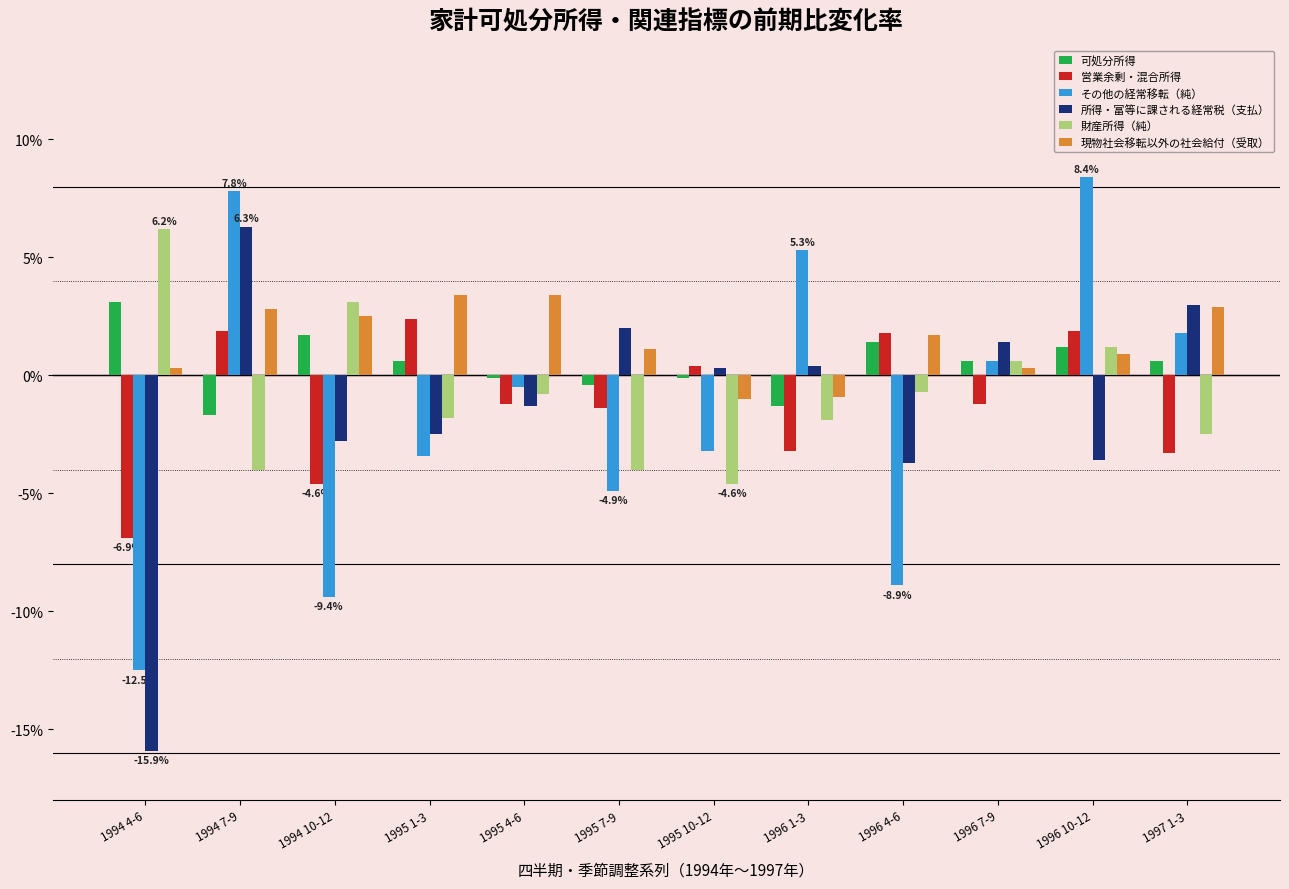

What is the sum of the 可処分所得 values at 1995 1-3 and 1997 1-3?

1.2